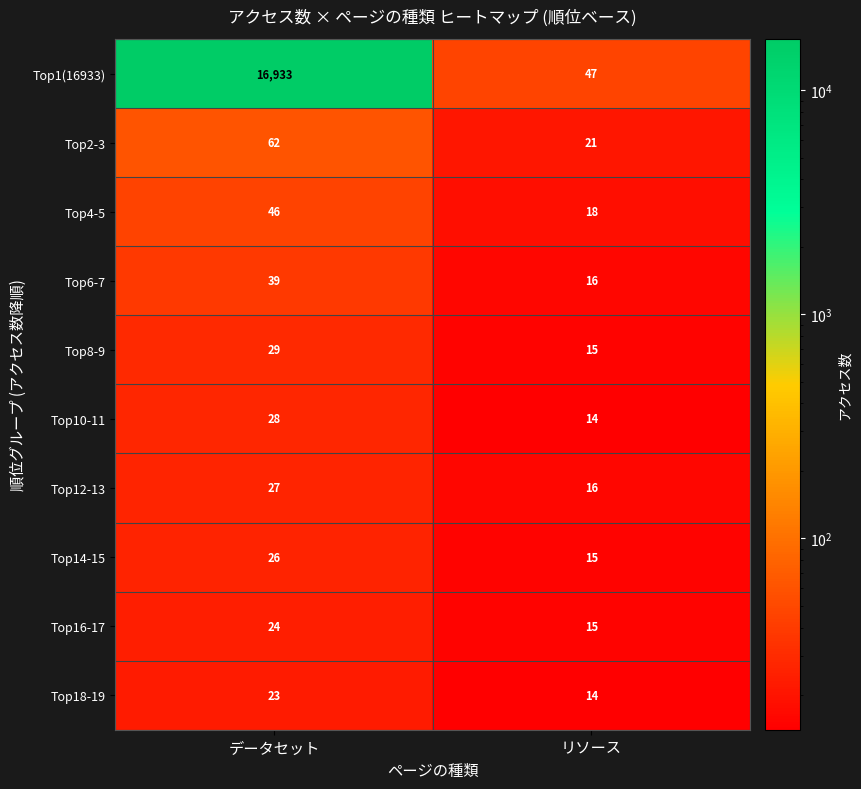

Reading left to right, extract all data points from this chart.

Top1(16933): データセット=16933	リソース=47
Top2-3: データセット=62	リソース=21
Top4-5: データセット=46	リソース=18
Top6-7: データセット=39	リソース=16
Top8-9: データセット=29	リソース=15
Top10-11: データセット=28	リソース=14
Top12-13: データセット=27	リソース=16
Top14-15: データセット=26	リソース=15
Top16-17: データセット=24	リソース=15
Top18-19: データセット=23	リソース=14